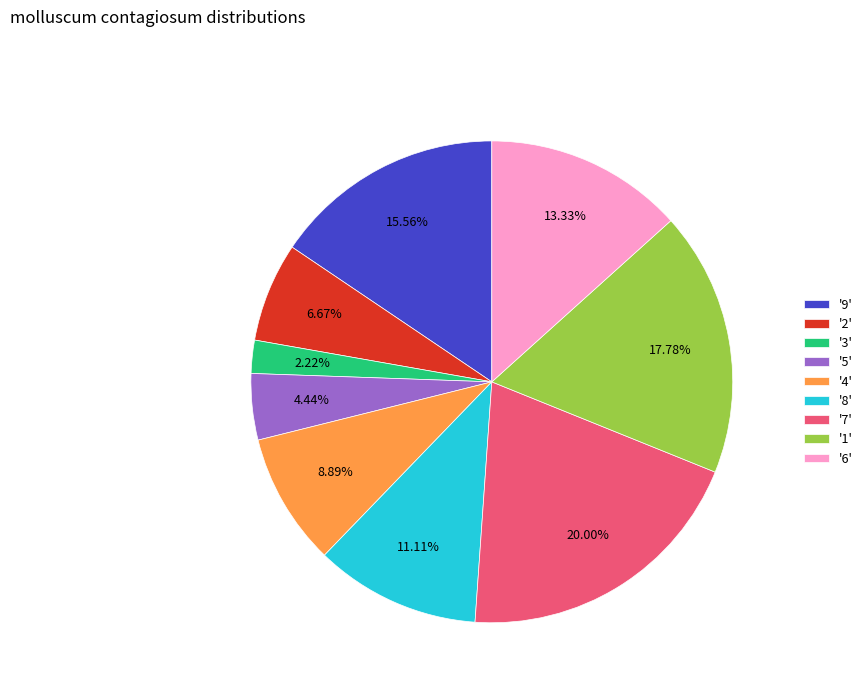

How many segments does this pie chart have?

9